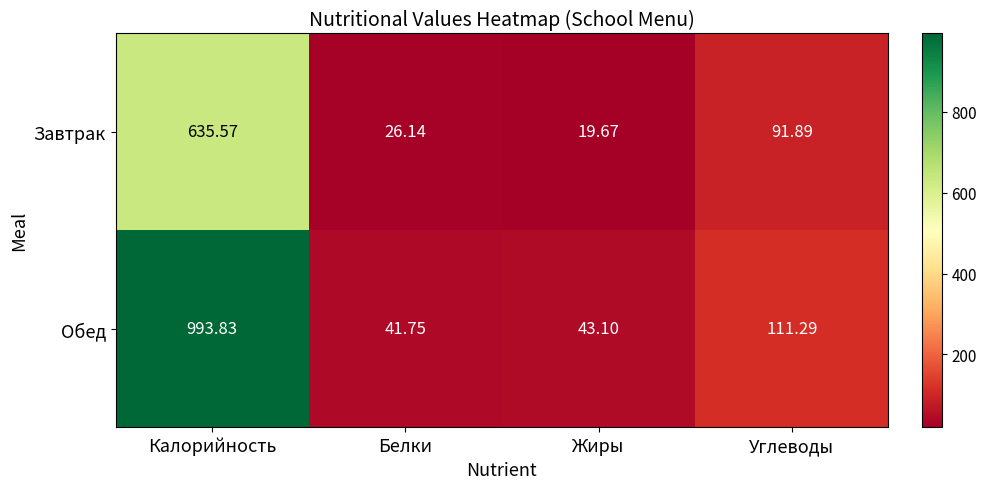

At which label does Завтрак first exceed 91?

Калорийность